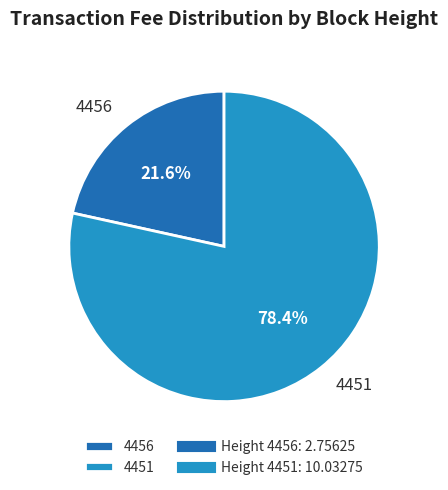

To the nearest percent, what is the average slice percentage?

50%